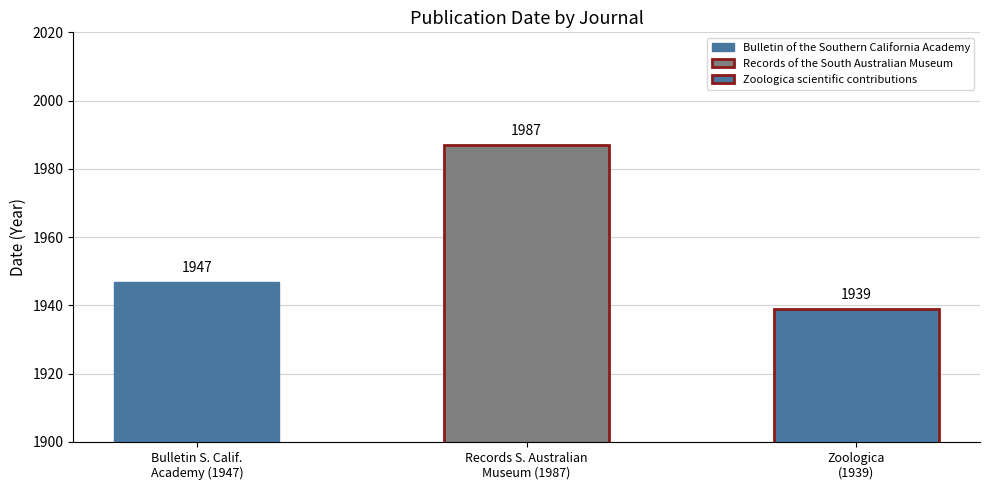

Reading left to right, what are all the values shown in this chart?

1947	1987	1939